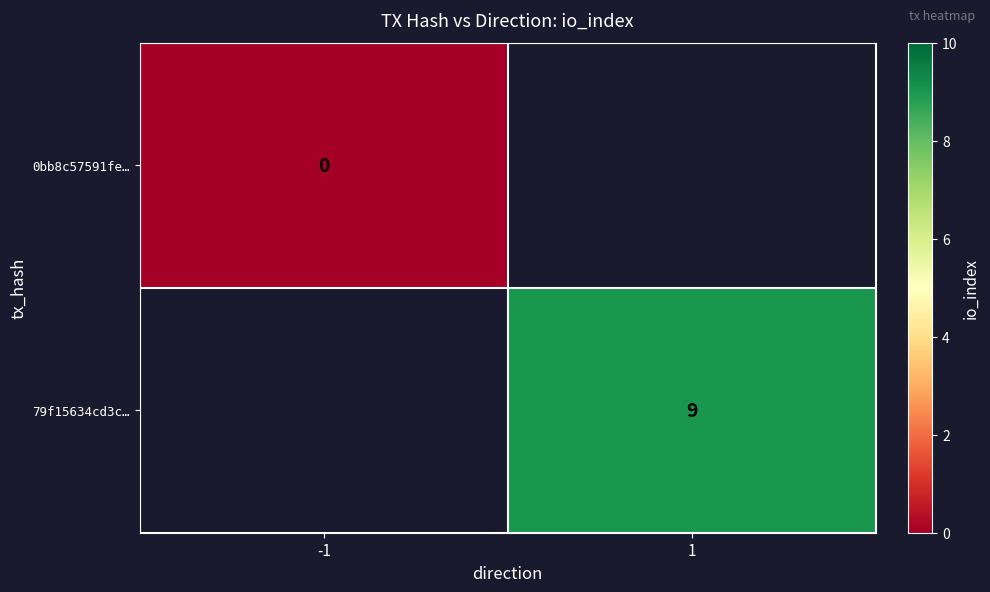

The 79f15634cd3c… series shows 4 at 1. True or false?

False